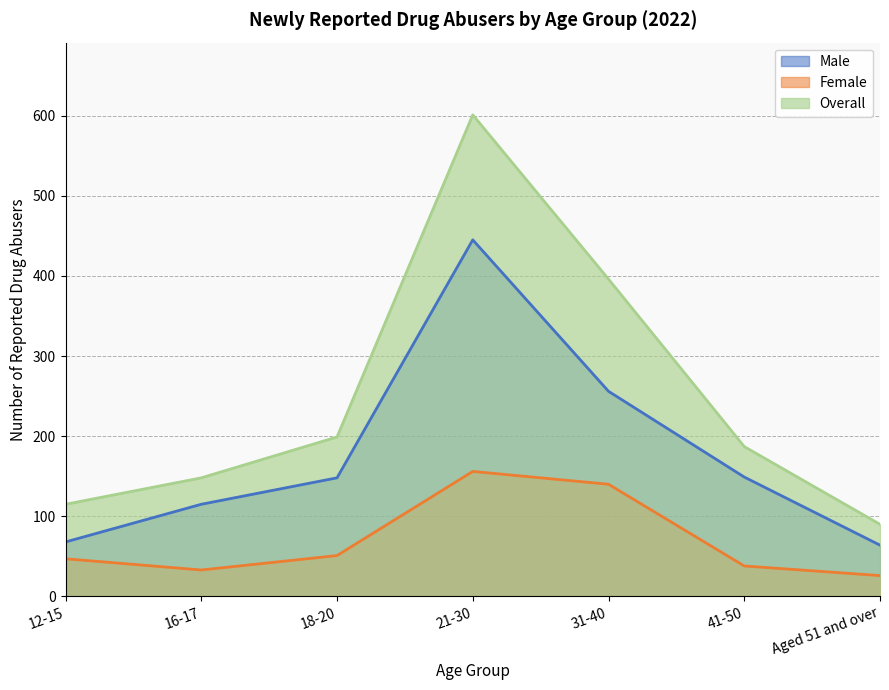

Is the value of Female at 16-17 greater than the value of Overall at 41-50?

No